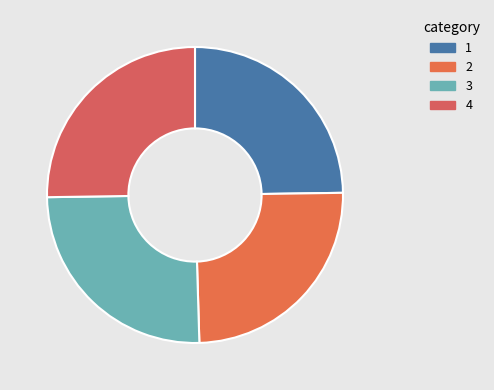

Is there any slice that represents more than half of the pie?

No